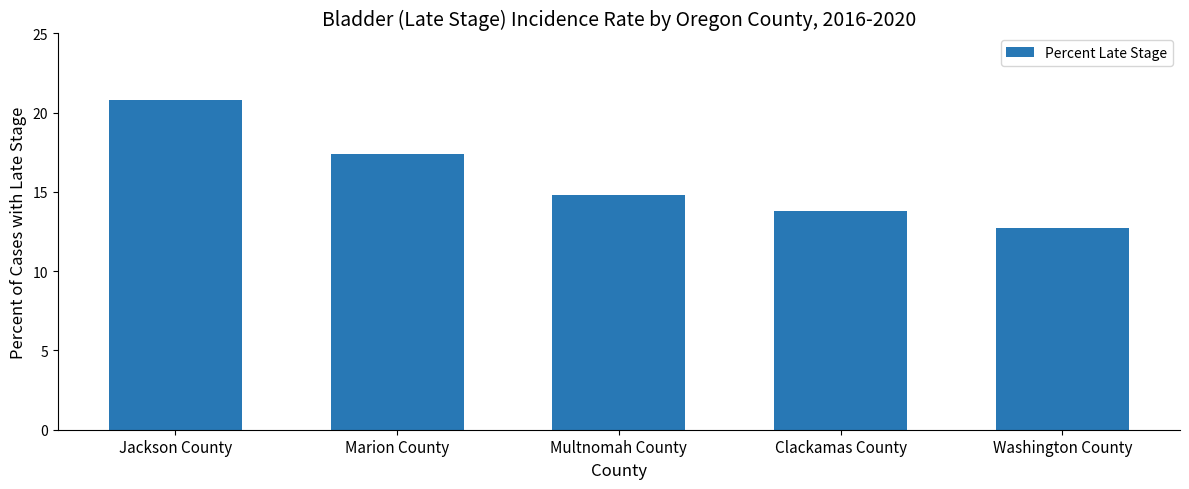

Between Marion County and Washington County, which is larger?

Marion County